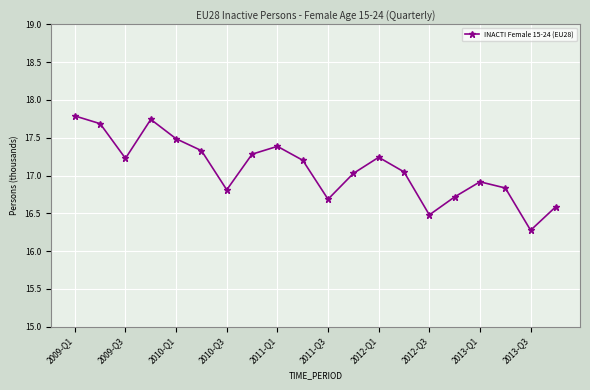

How many points are higher than both their immediate neighbors (excluding endpoints)?

4